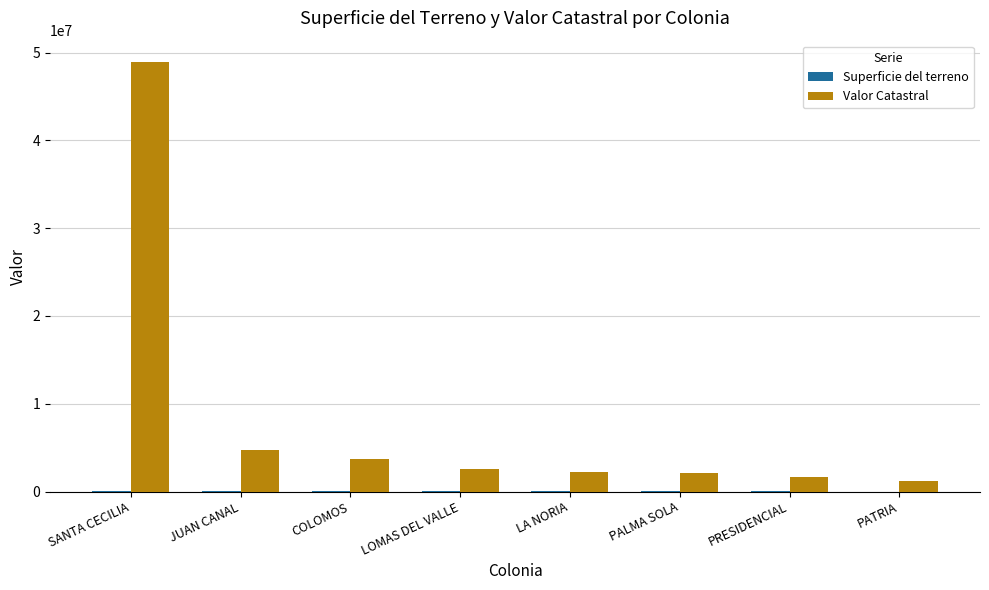

Between SANTA CECILIA and PALMA SOLA, which series saw the biggest shift?

Valor Catastral